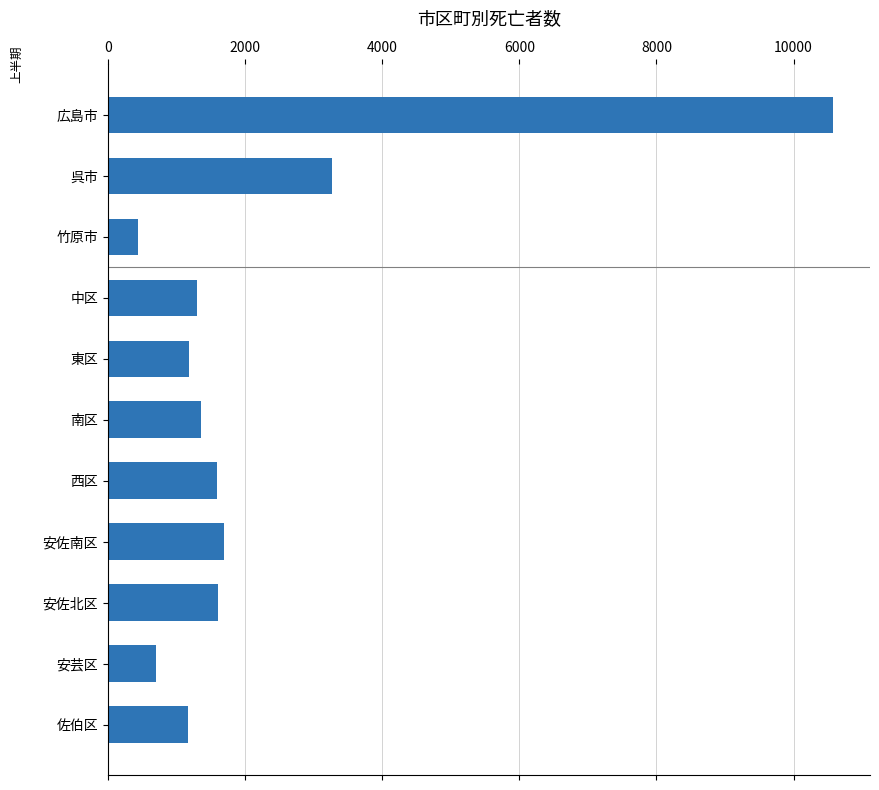

Where is the data nearest to the value 5507?

呉市